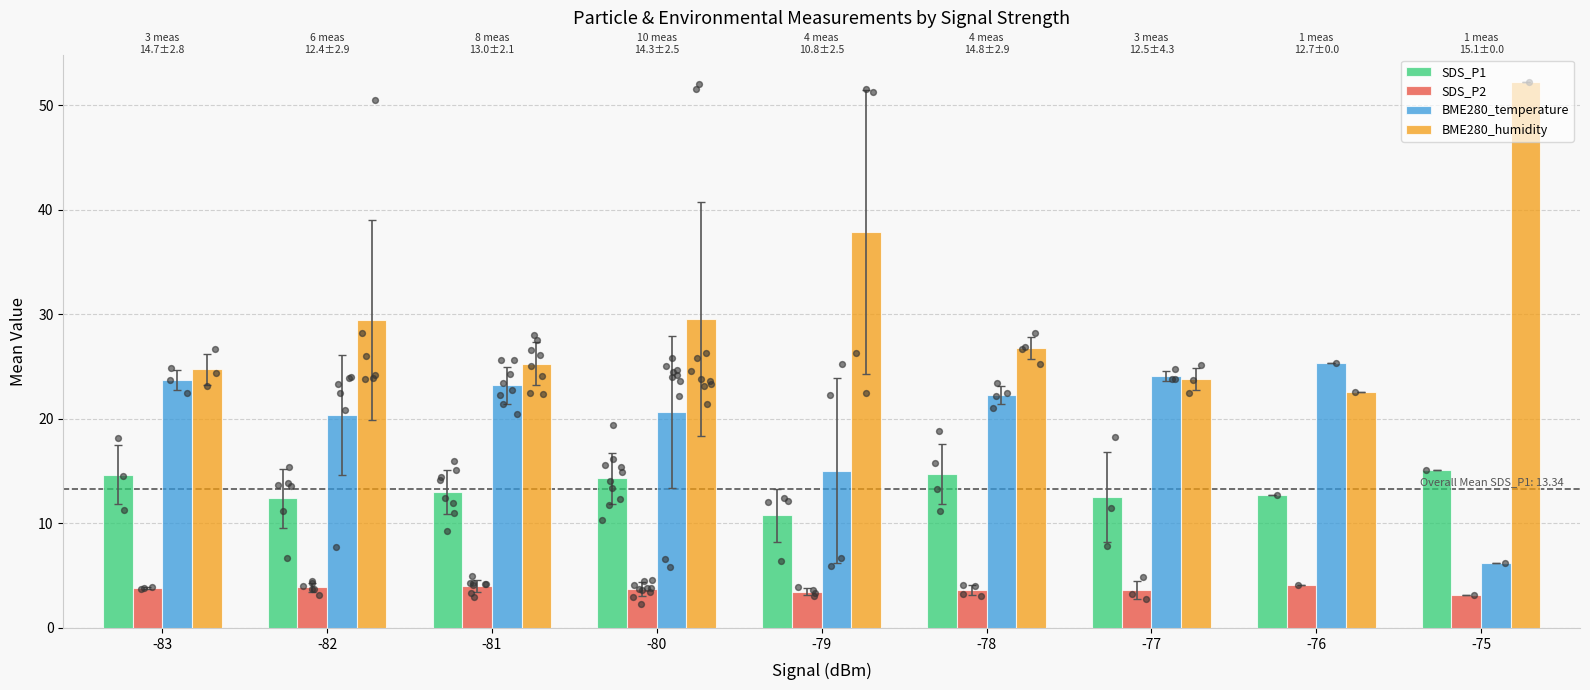

Which series contains the highest Y value?

BME280_humidity